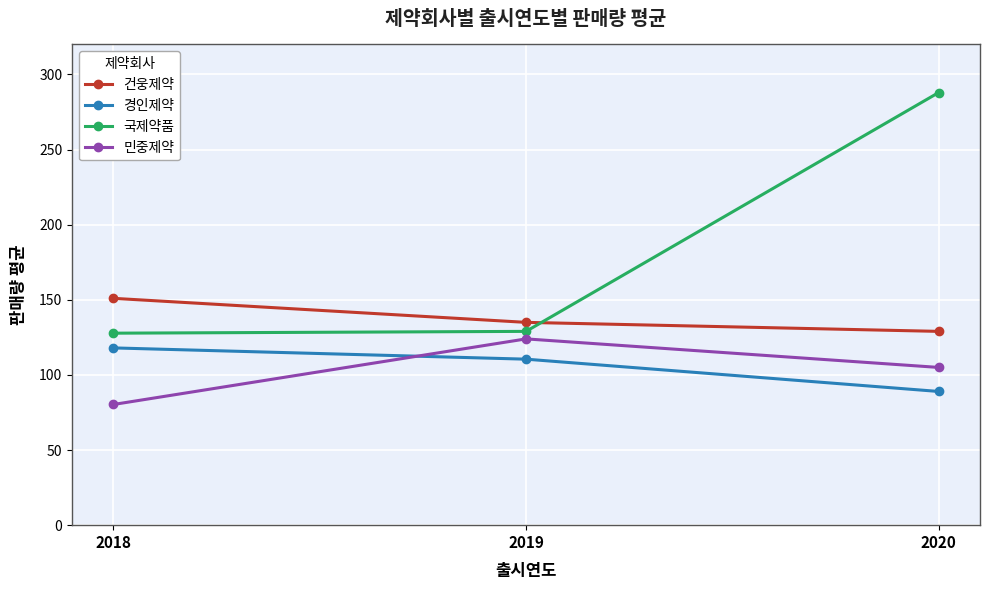

The 국제약품 series shows 221.0 at 2018. True or false?

False